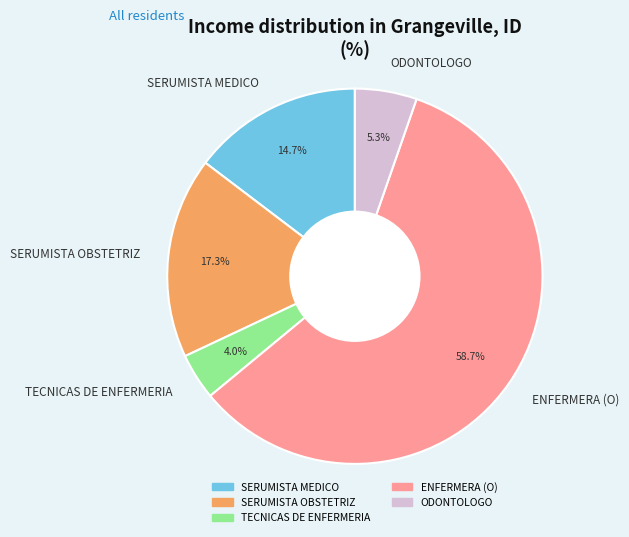

To the nearest percent, what is the difference between the ENFERMERA (O) and ODONTOLOGO slice percentages?

53%